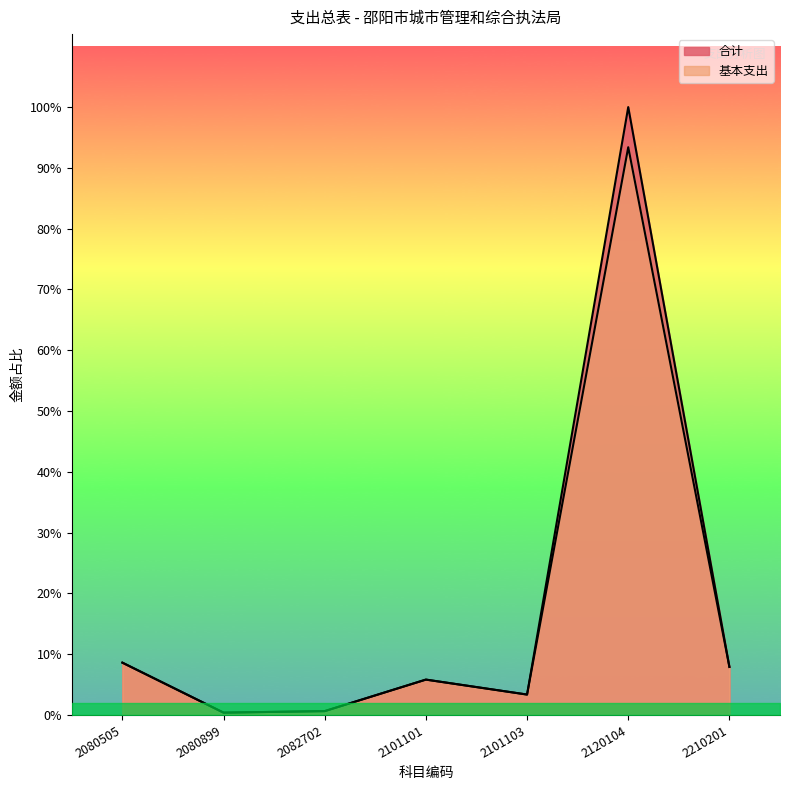

Does the chart display data point markers on the line(s)?

No